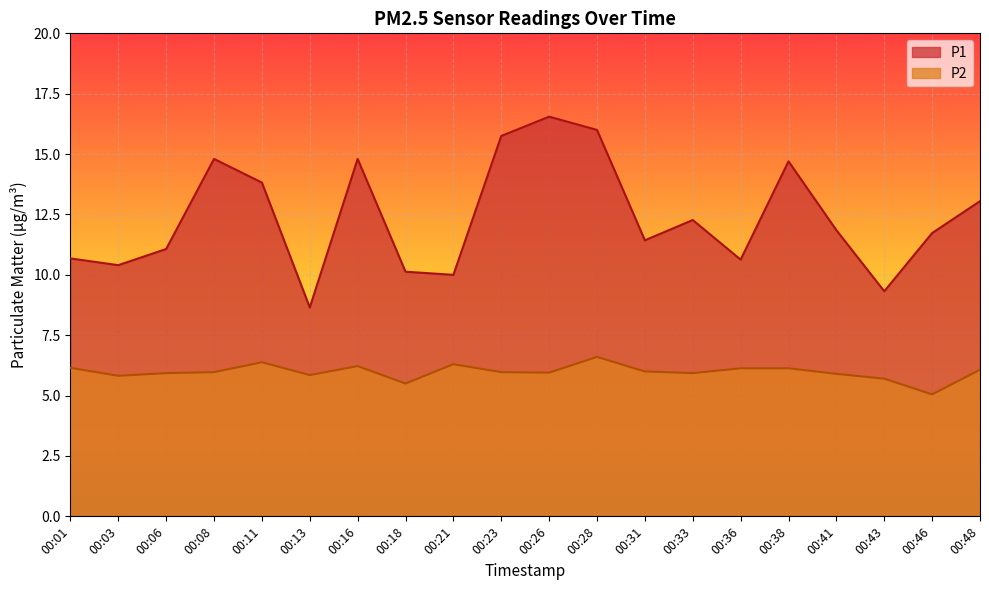

True or false: P2 and P1 intersect in this chart.

False